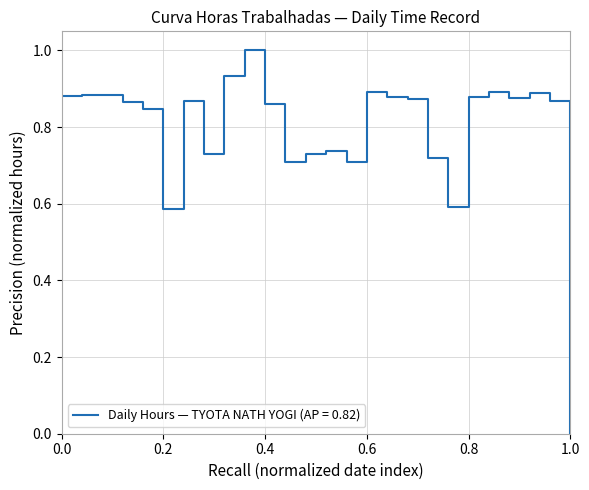

What is the maximum value shown in the chart?

1.0